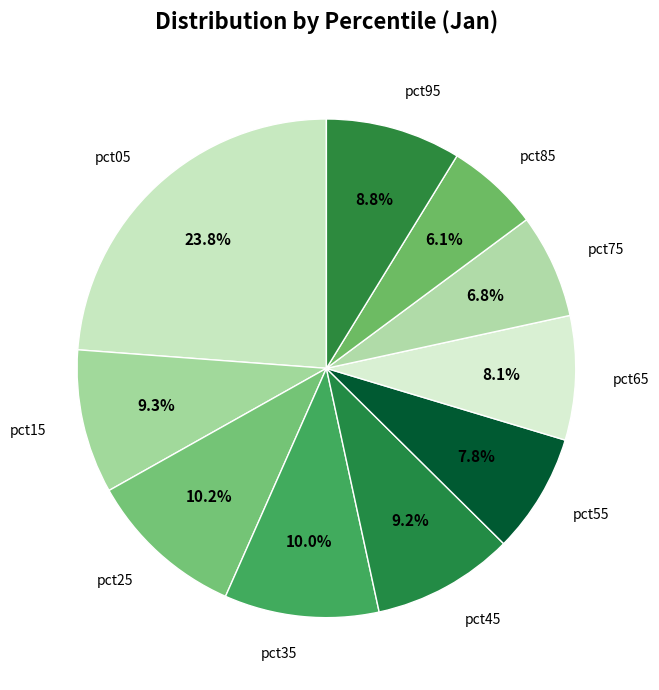

Count the number of slices in the pie.

10